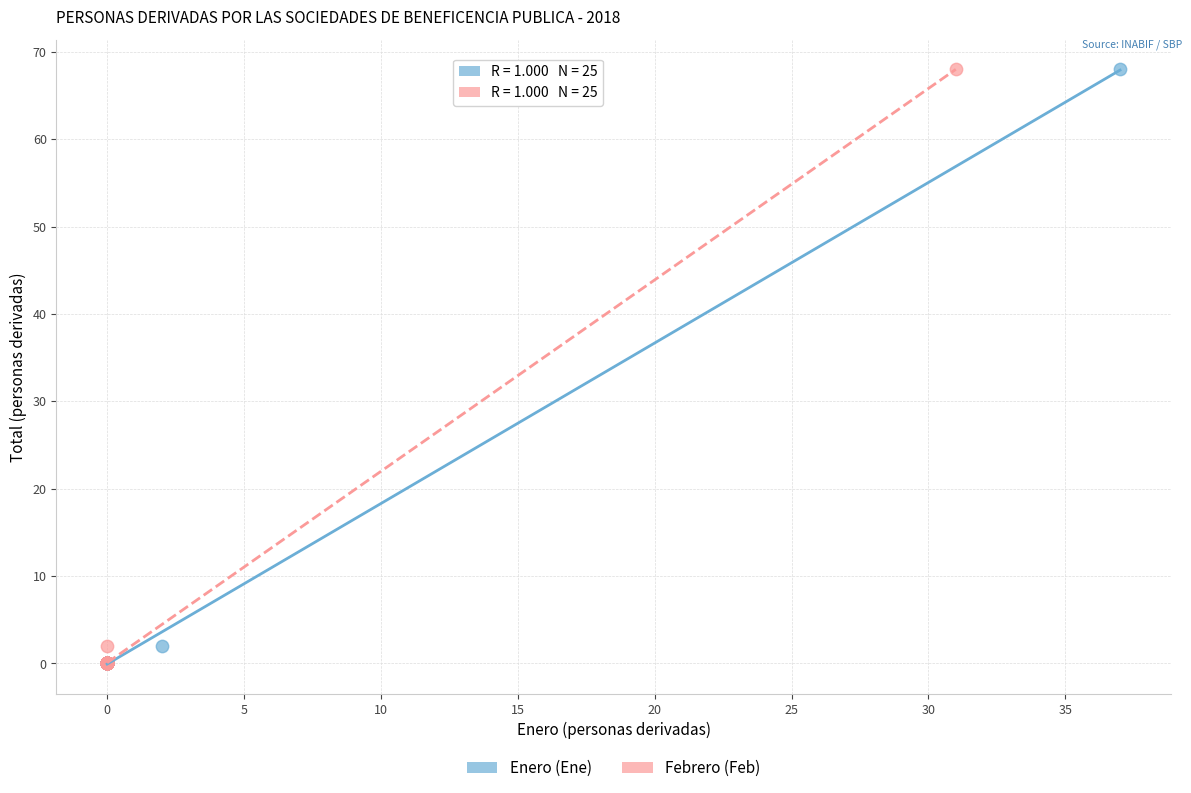

What are all the series names shown in the legend?

Enero (Ene), Febrero (Feb)